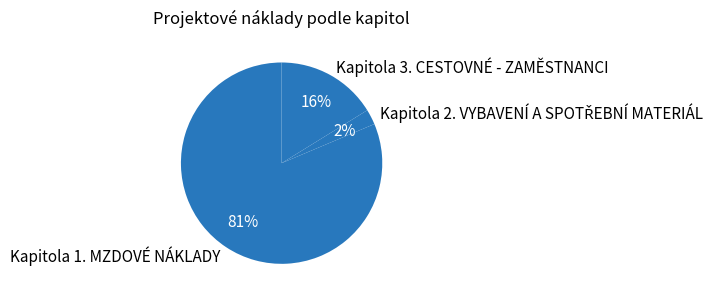

The Kapitola 3. CESTOVNÉ - ZAMĚSTNANCI slice represents 2% of the pie. True or false?

False